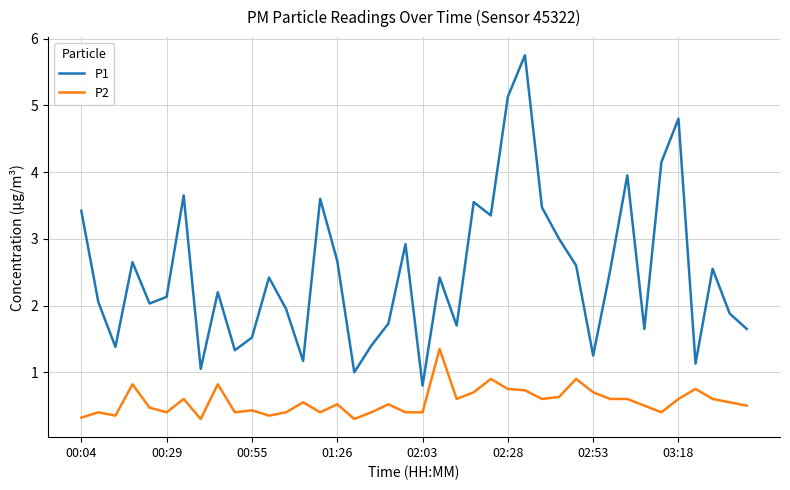

True or false: P2 and P1 intersect in this chart.

False